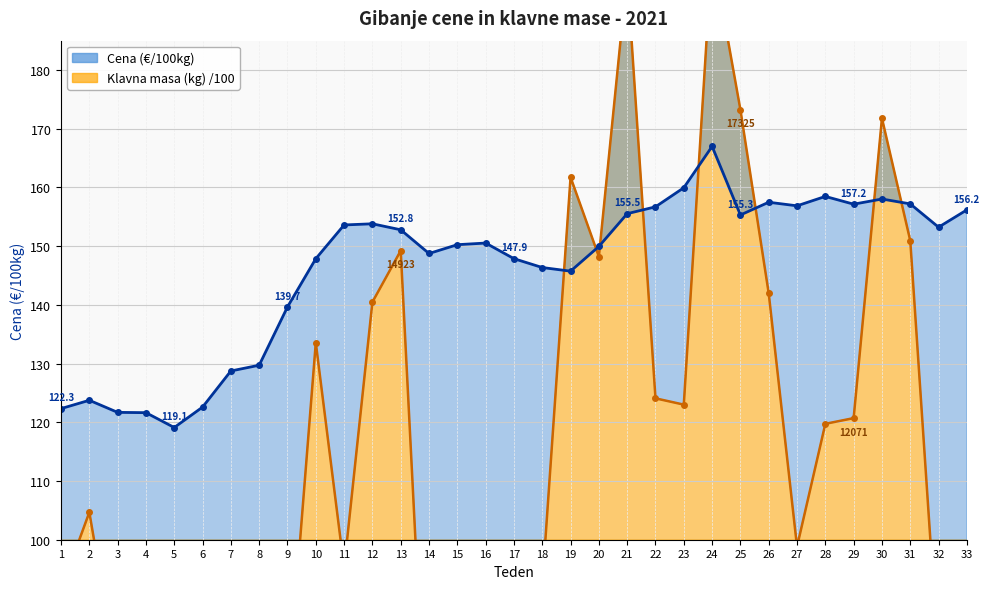

Where is the first local maximum for Klavna masa (kg) /100?

2